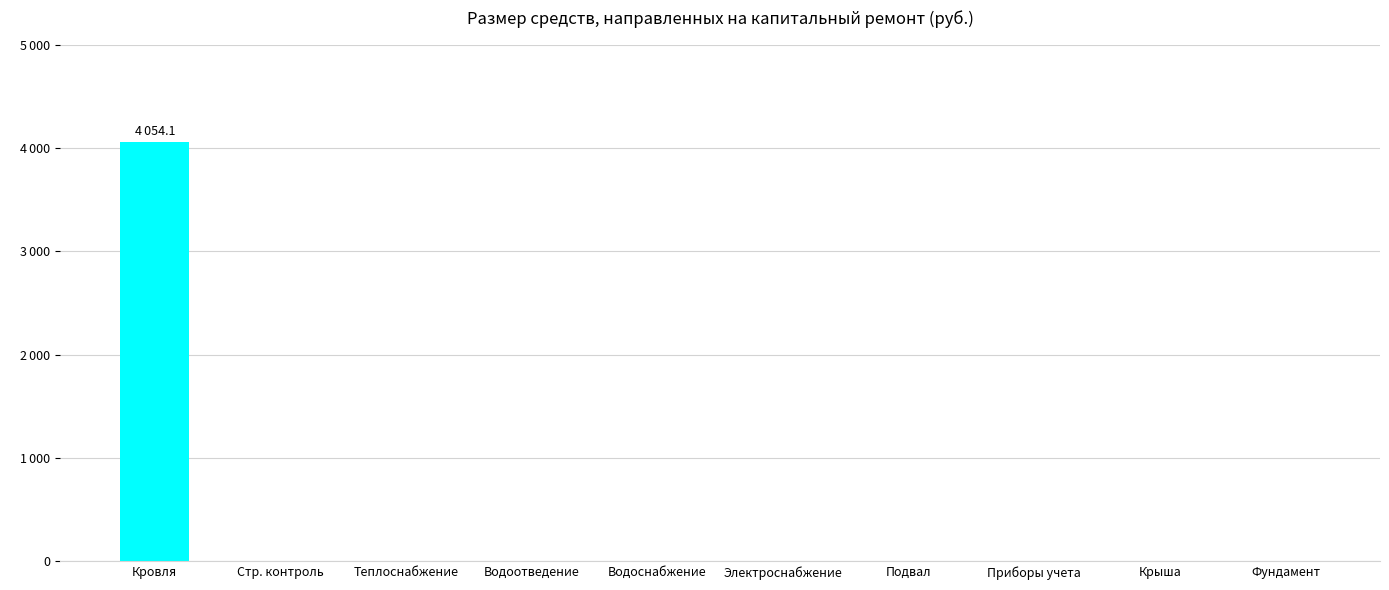

What is the label of the 6th bar from the right?

Водоснабжение